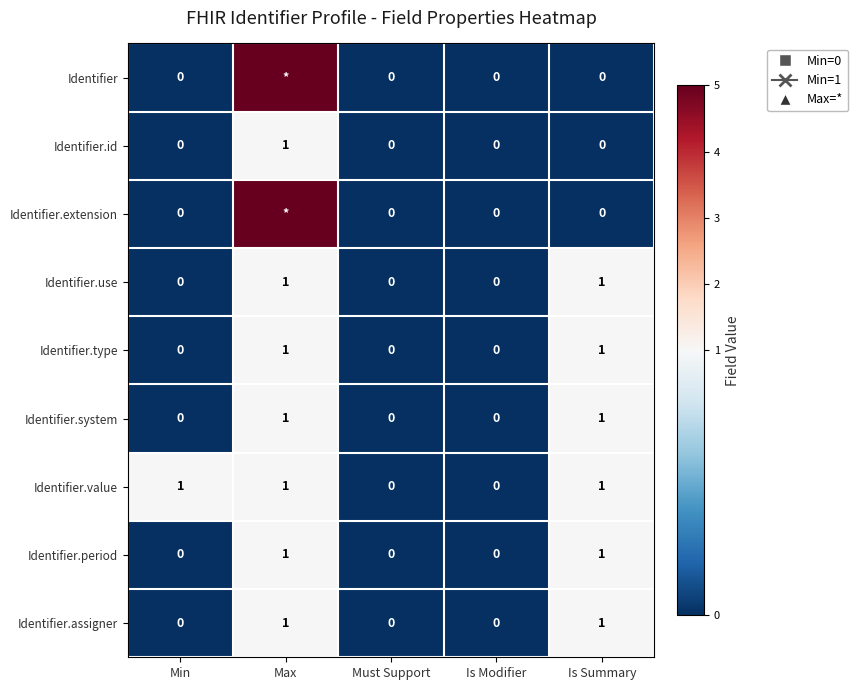

True or false: Identifier.value has a value of 0 at Must Support.

True